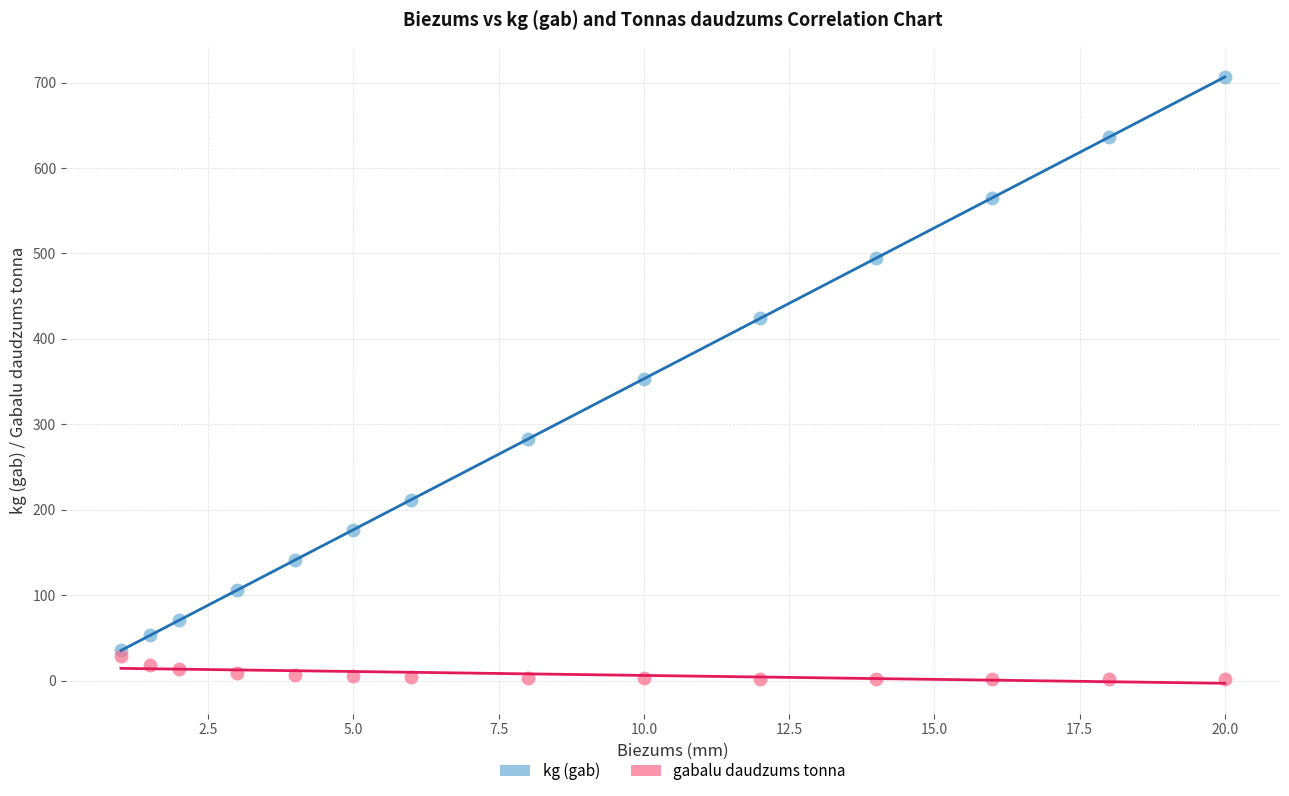

What are all the series names shown in the legend?

kg (gab), gabalu daudzums tonna